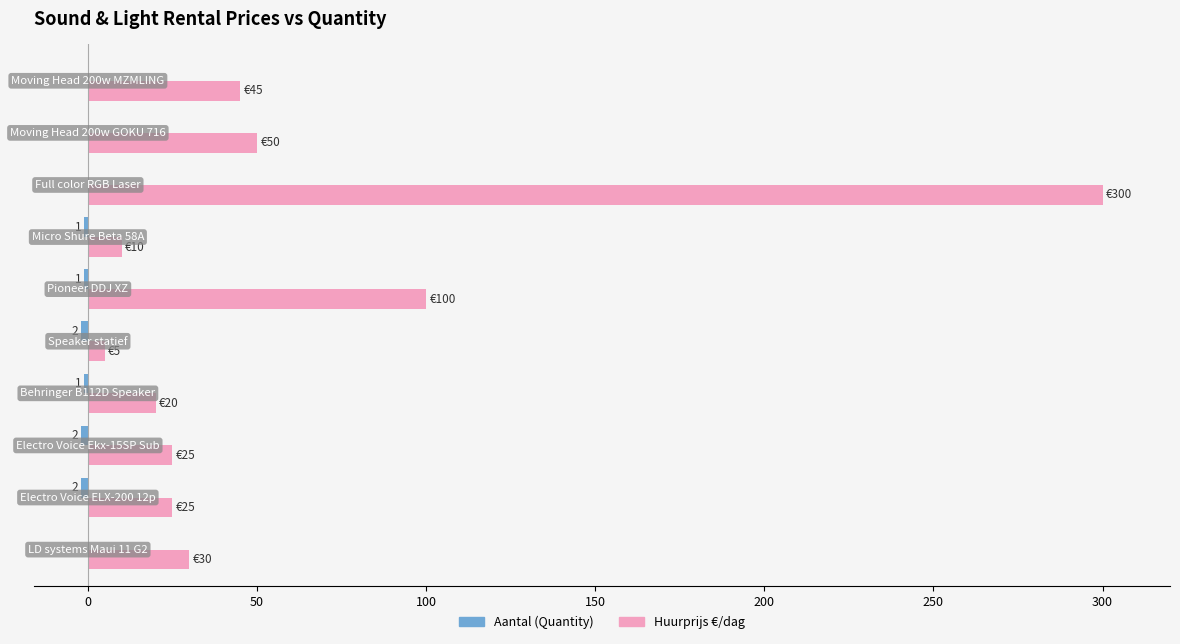

What is the maximum value shown in the chart?

300